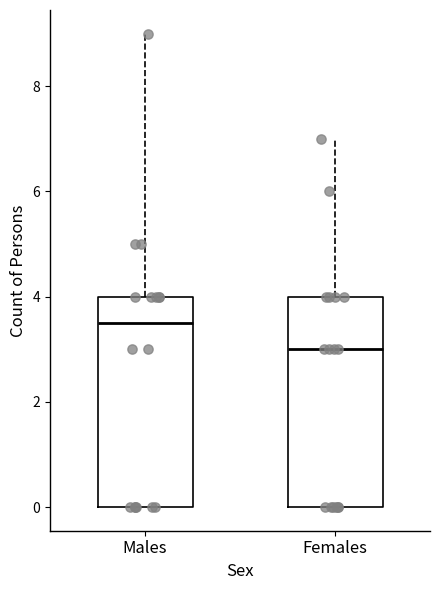

Reading left to right, read every box against the y-axis: the position of its median line, the range the box covers, and the ends of its whiskers. The values are not printed on the chart, so give them approximately, as read against the axis.

Males: median 3.6, box 0.0 to 4.0, whiskers 0.0 to 9.0
Females: median 3.0, box 0.0 to 4.0, whiskers 0.0 to 7.0